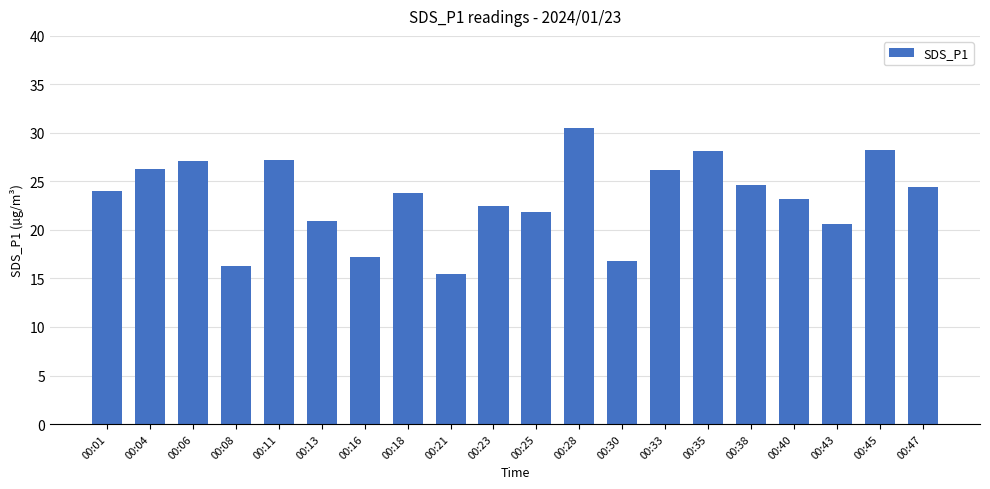

True or false: the data shows 17.2 at 00:16.

True